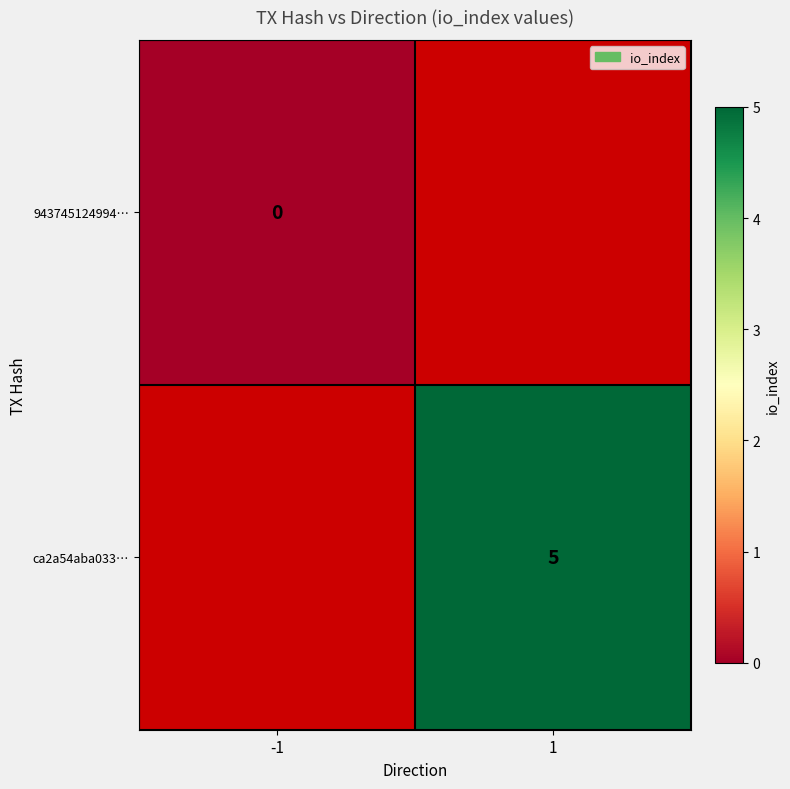

Is it true that ca2a54aba033… equals 5 at 1?

True